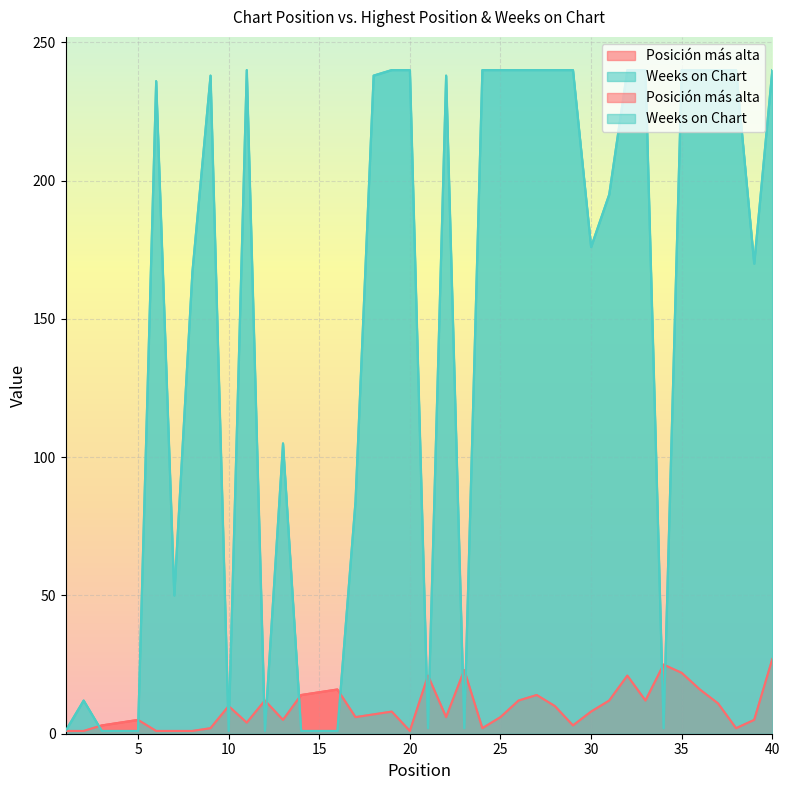

How many intersections are there between Weeks on Chart and Posición más alta?

14